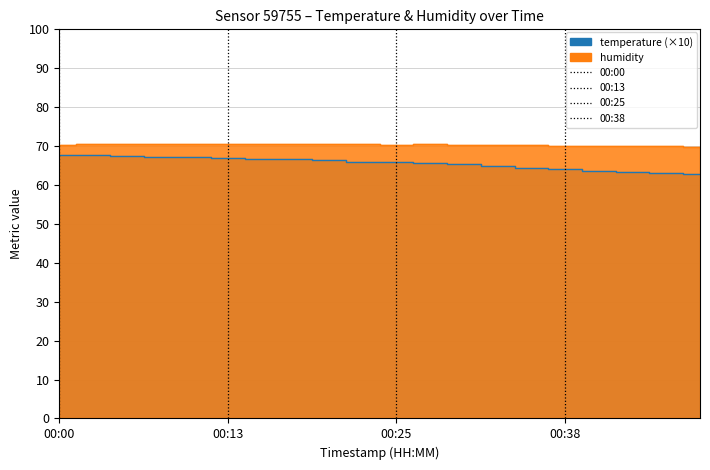

Rank the series at 00:30 from highest to lowest value.

humidity, temperature